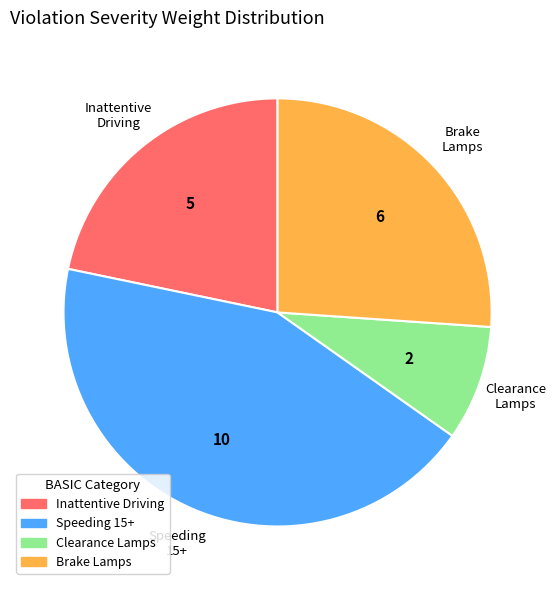

Is there any slice that represents more than half of the pie?

No